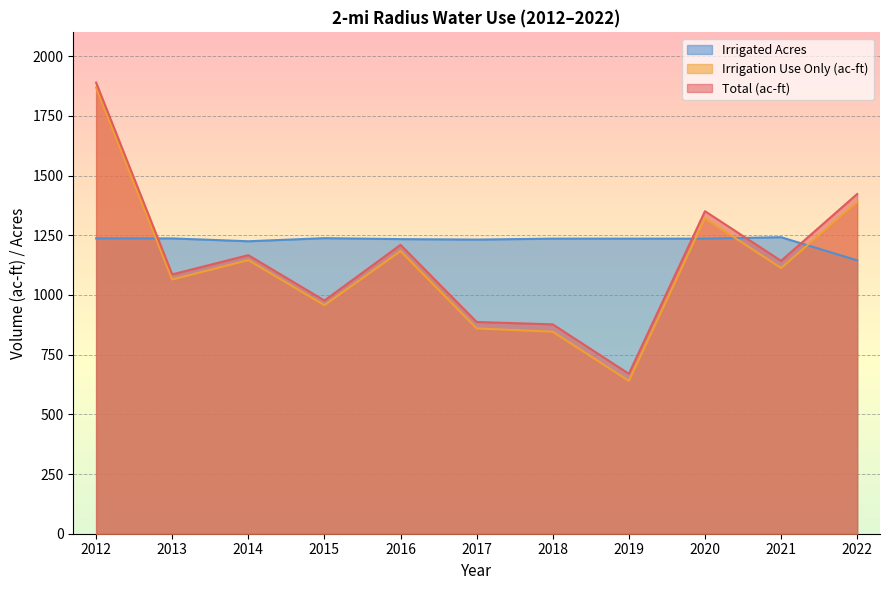

List the series in order of their peak value, lowest first.

Irrigated Acres, Irrigation Use Only (ac-ft), Total (ac-ft)